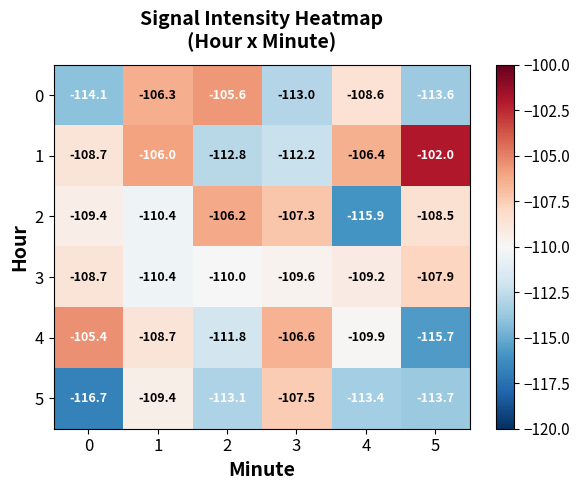

What is the spread (max minus min) of values at 1?

4.4